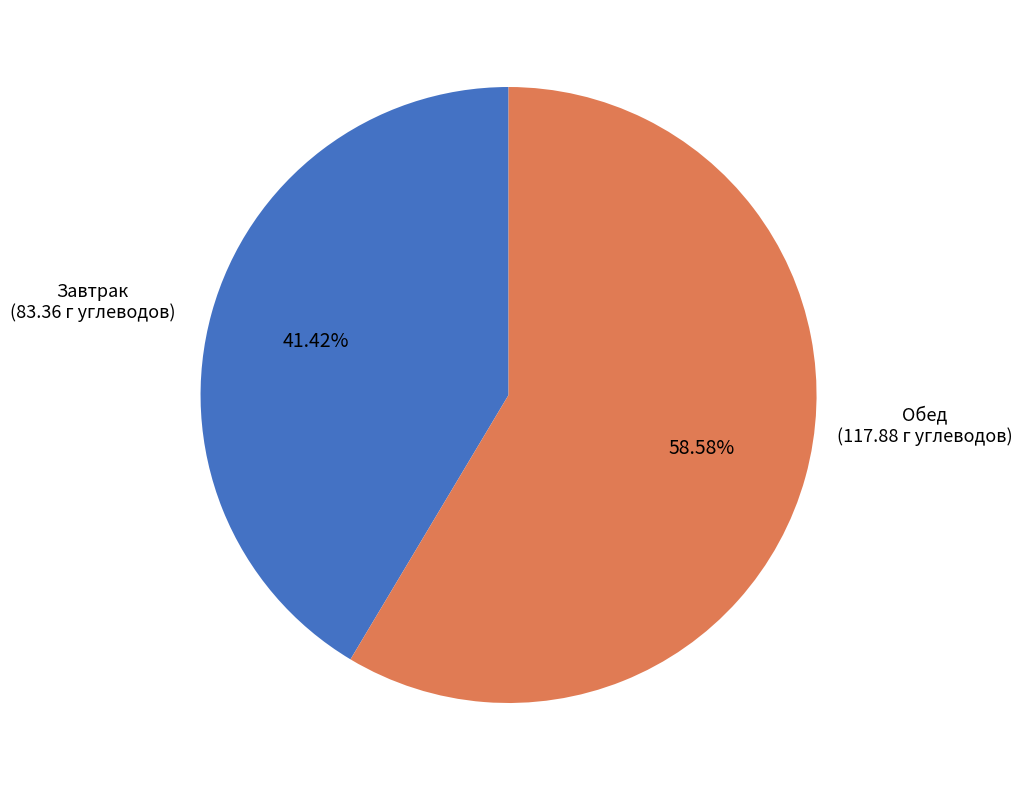

Is there a majority slice in this chart?

Yes